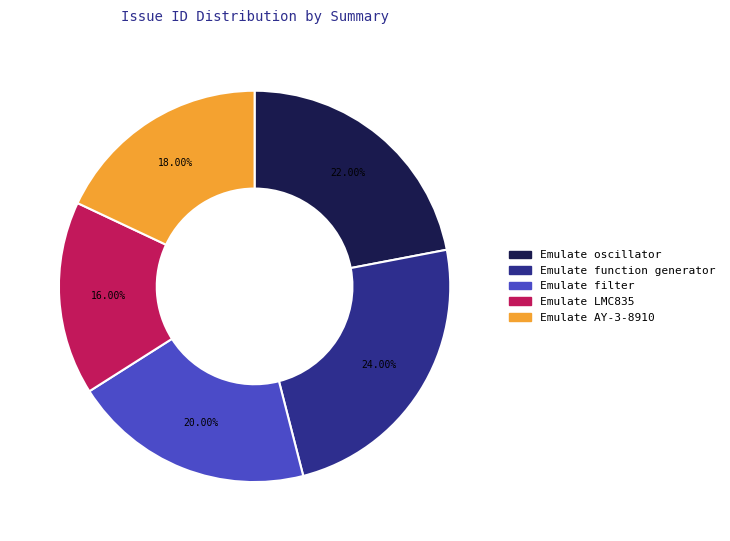

Which category has the biggest portion of the pie?

Emulate function generator